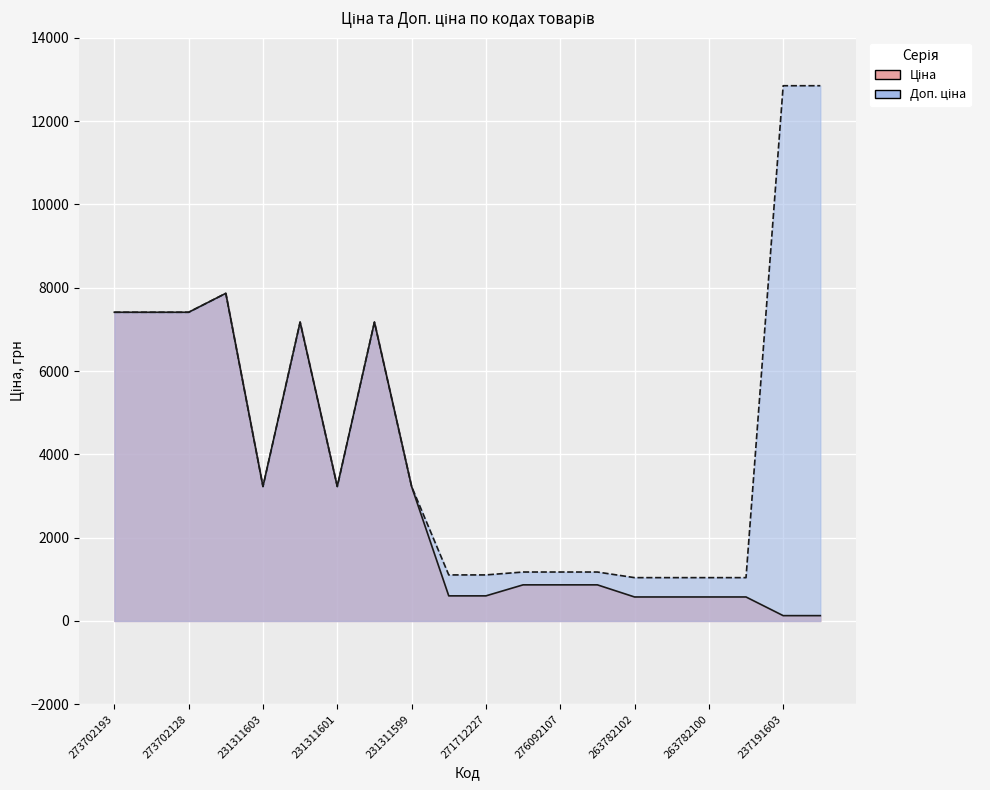

What is the minimum value for Ціна?

128.5